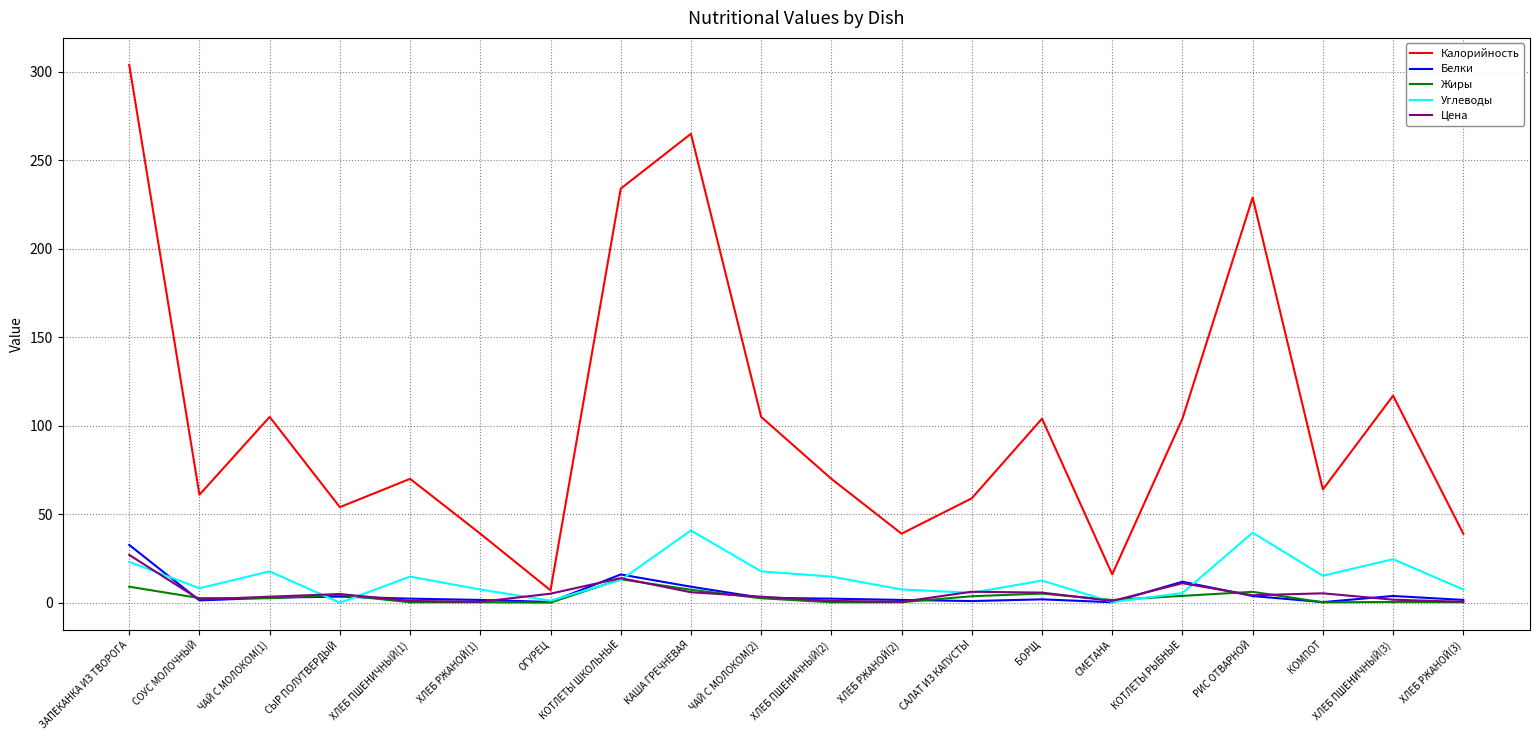

The Калорийность series shows 304.0 at ЗАПЕКАНКА ИЗ ТВОРОГА. True or false?

True